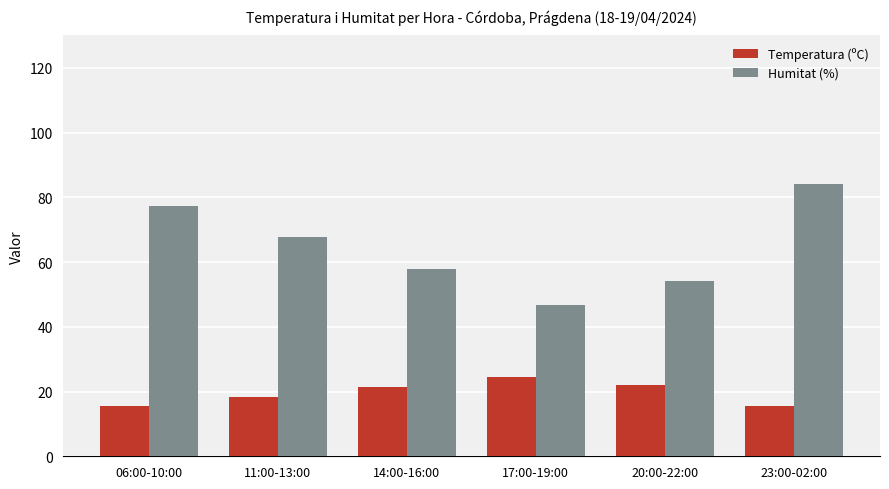

What is the difference between the Humitat (%) values at 23:00-02:00 and 20:00-22:00?

30.1